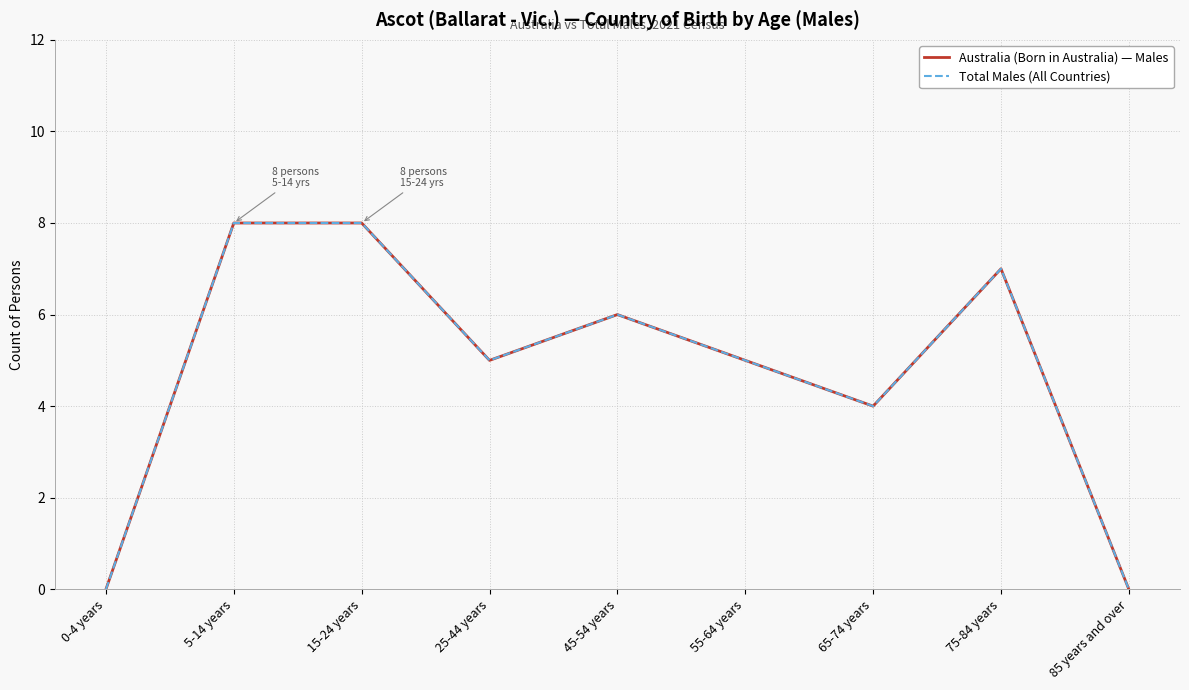

Does the chart display data point markers on the line(s)?

No